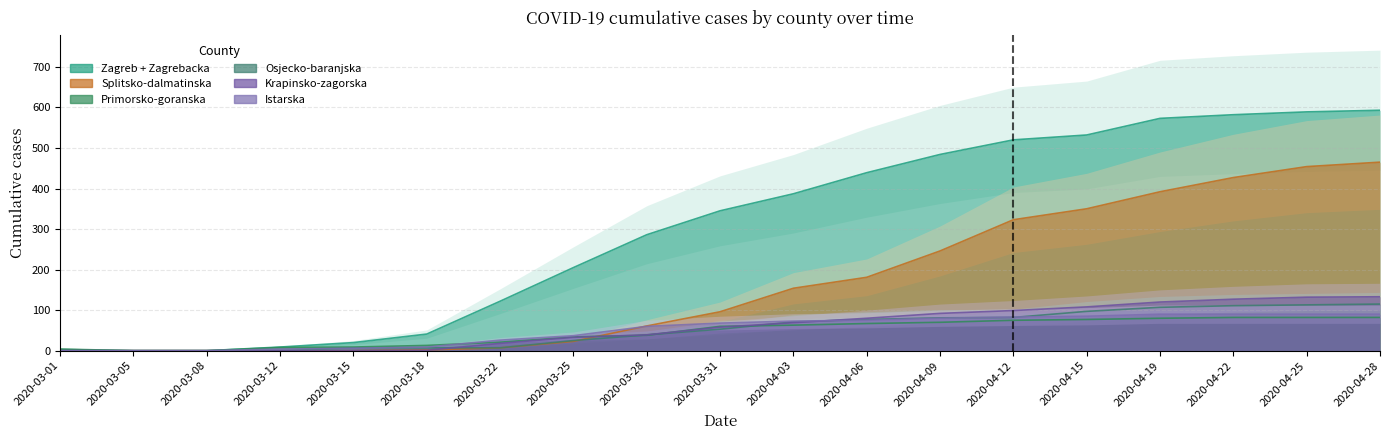

What is the label of the 6th point from the right?

2020-04-12